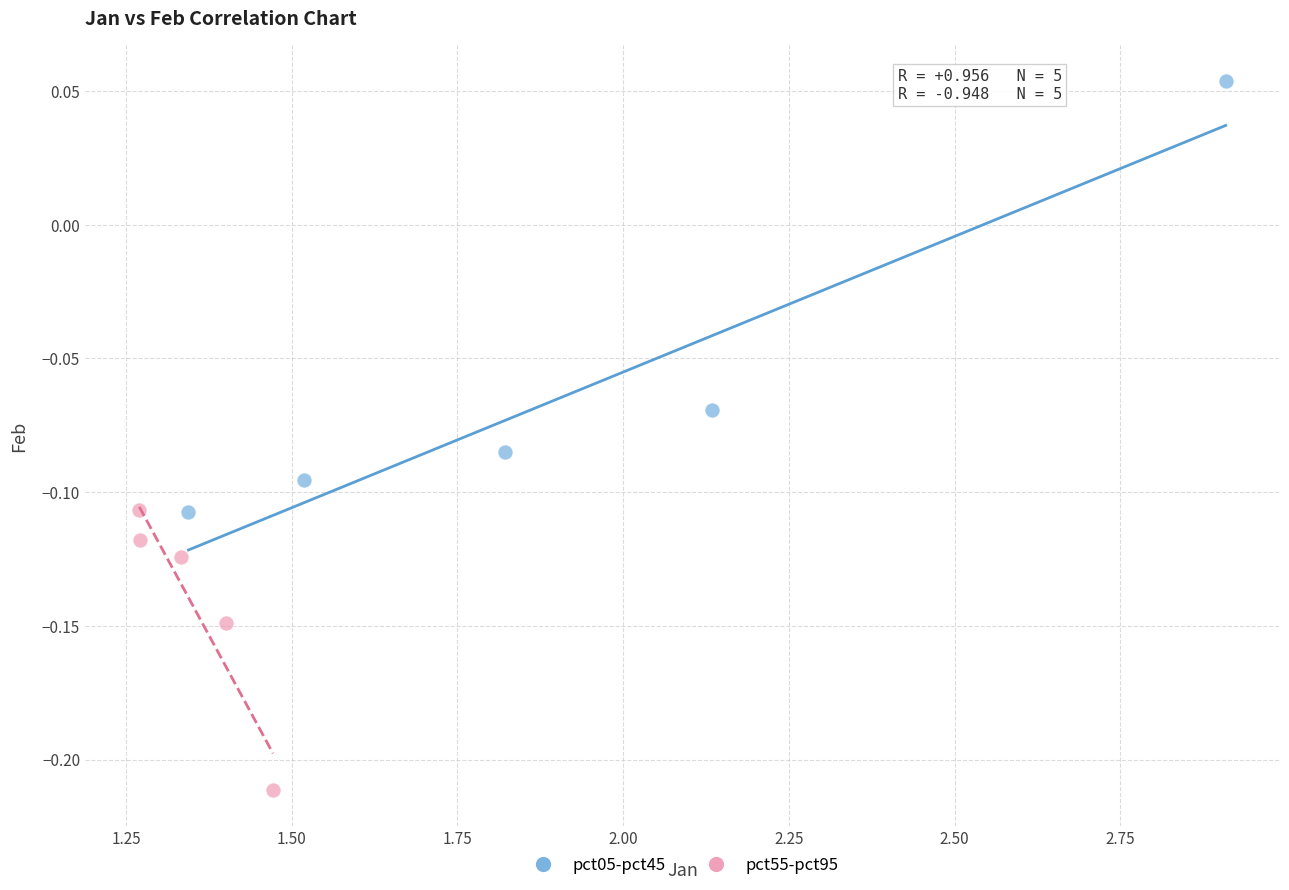

Which series has the largest Y range (max minus min)?

pct05-pct45